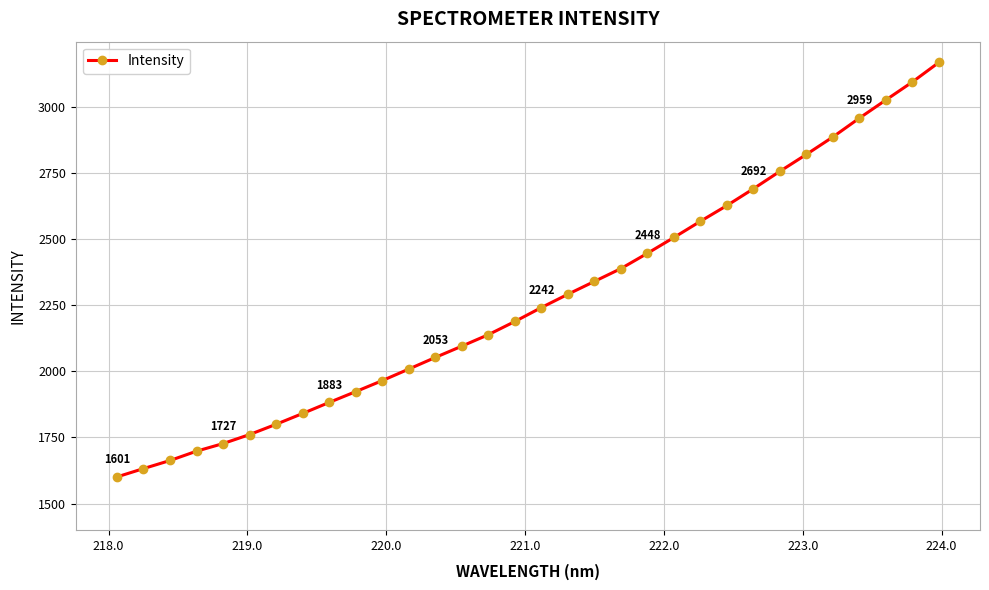

What is the maximum value shown in the chart?

3170.3